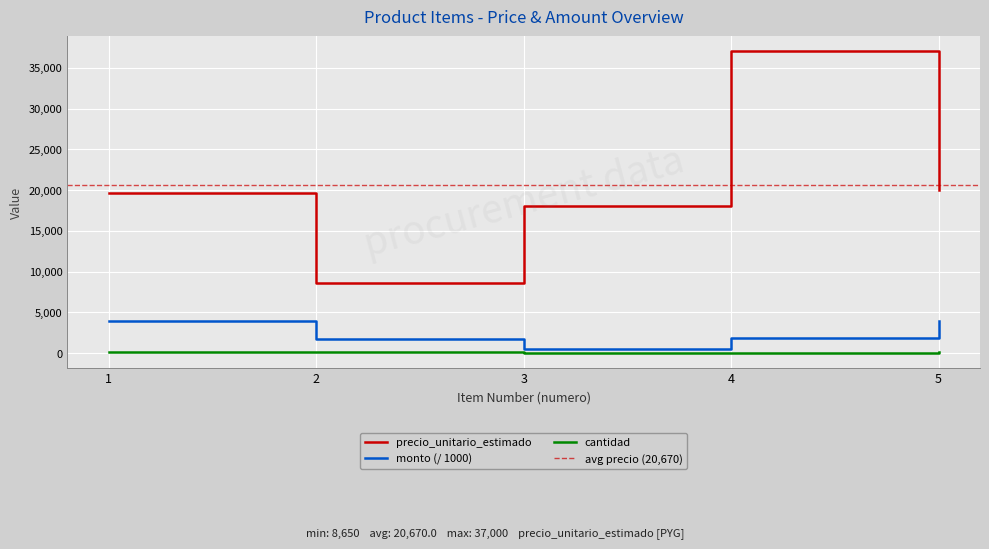

Count the number of data series in this chart.

3